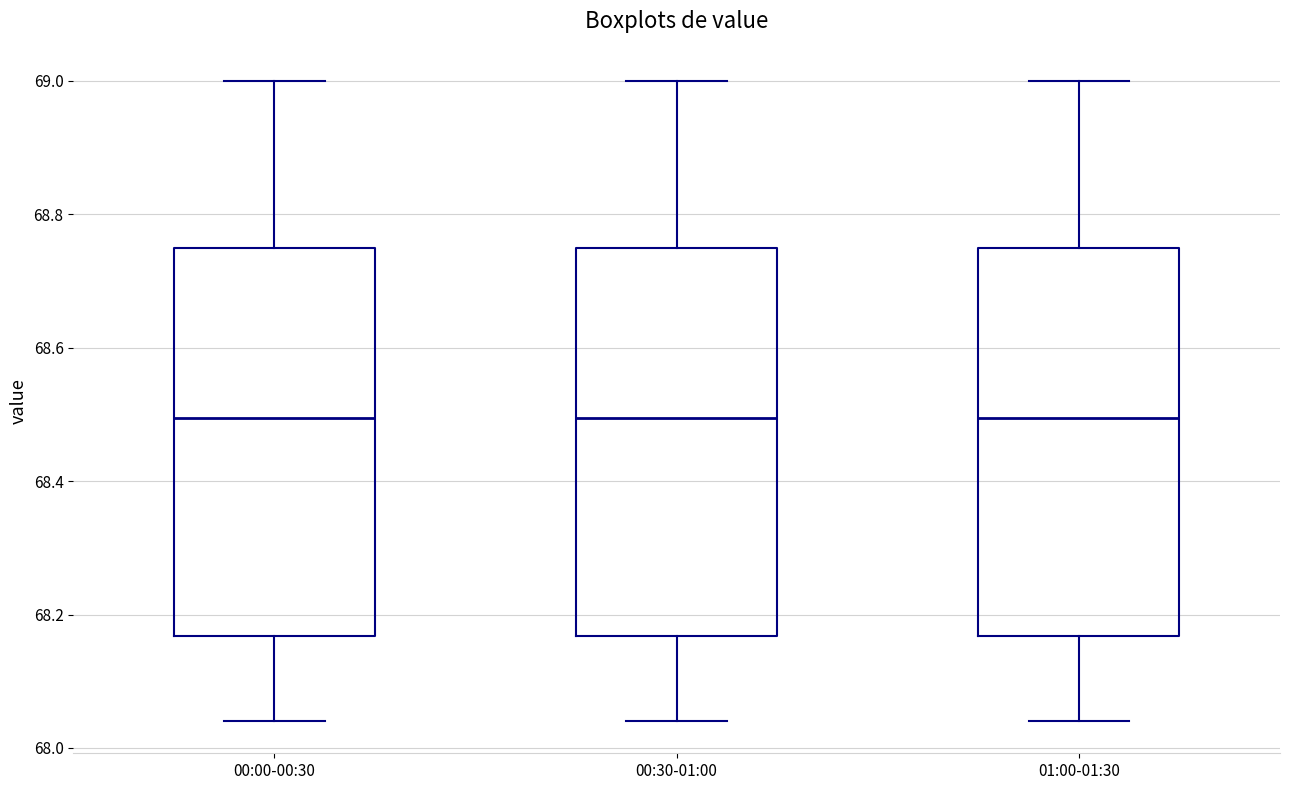

Where does the upper whisker of the box for 00:00-00:30 end on the y-axis? The values are not printed on the chart, so give them approximately, as read against the axis.

69.00